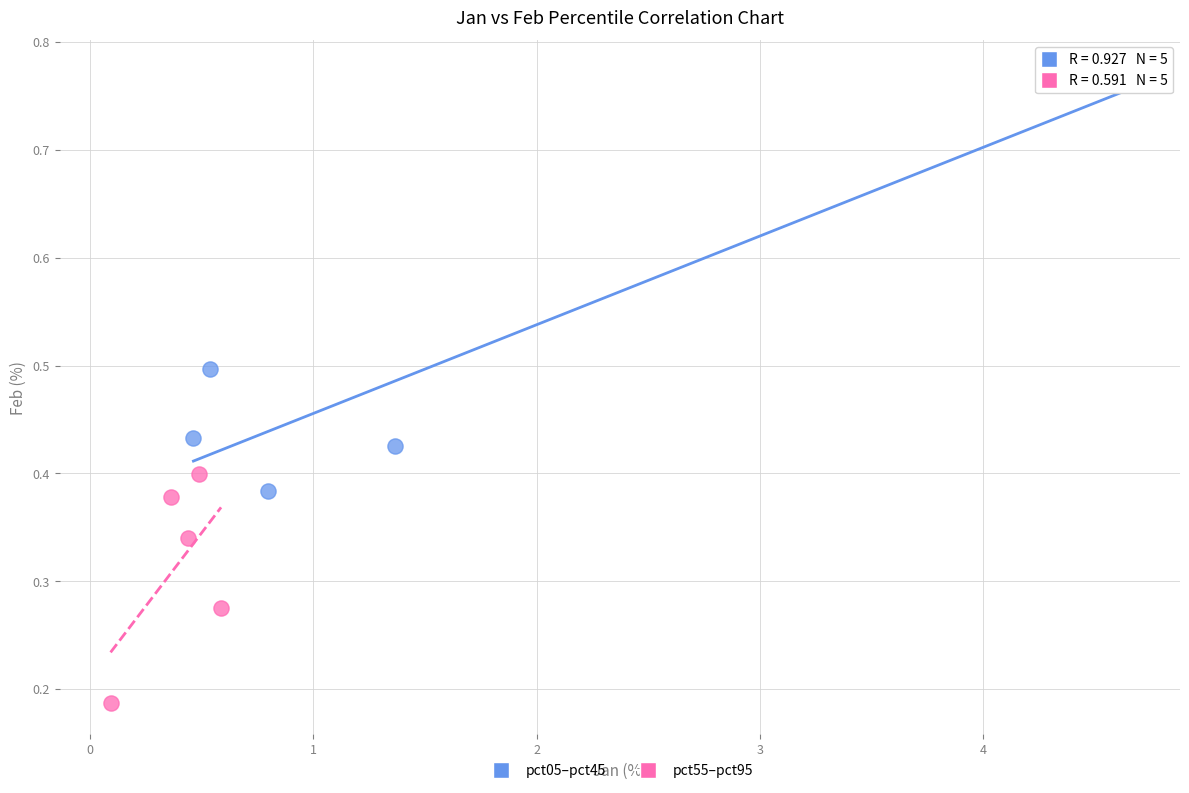

What are all the series names shown in the legend?

pct05–pct45, pct55–pct95